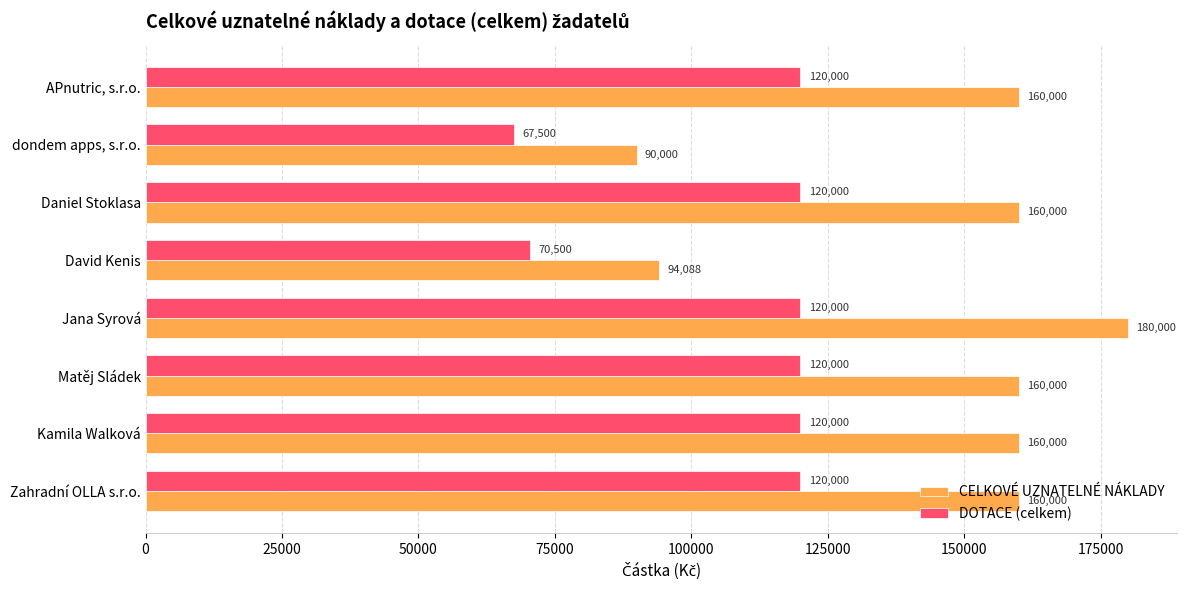

Which series has the largest total across all categories?

CELKOVÉ UZNATELNÉ NÁKLADY